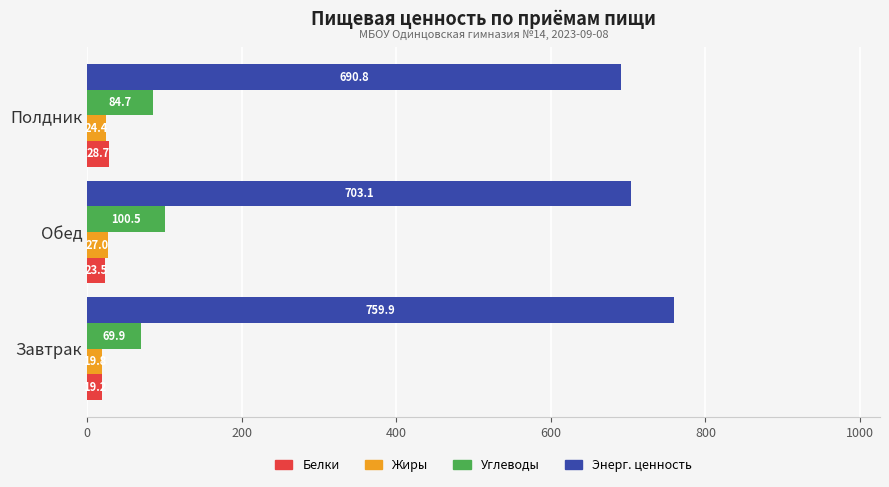

At which category is the sum across all series the highest?

Завтрак